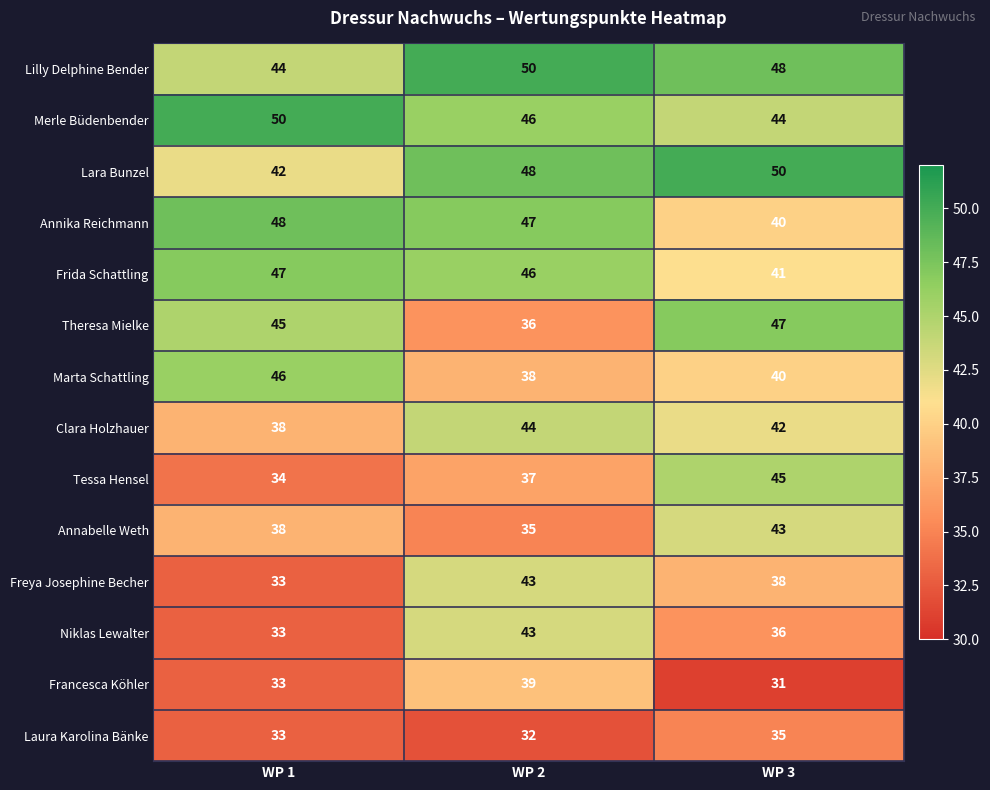

How many series are shown in this chart?

14